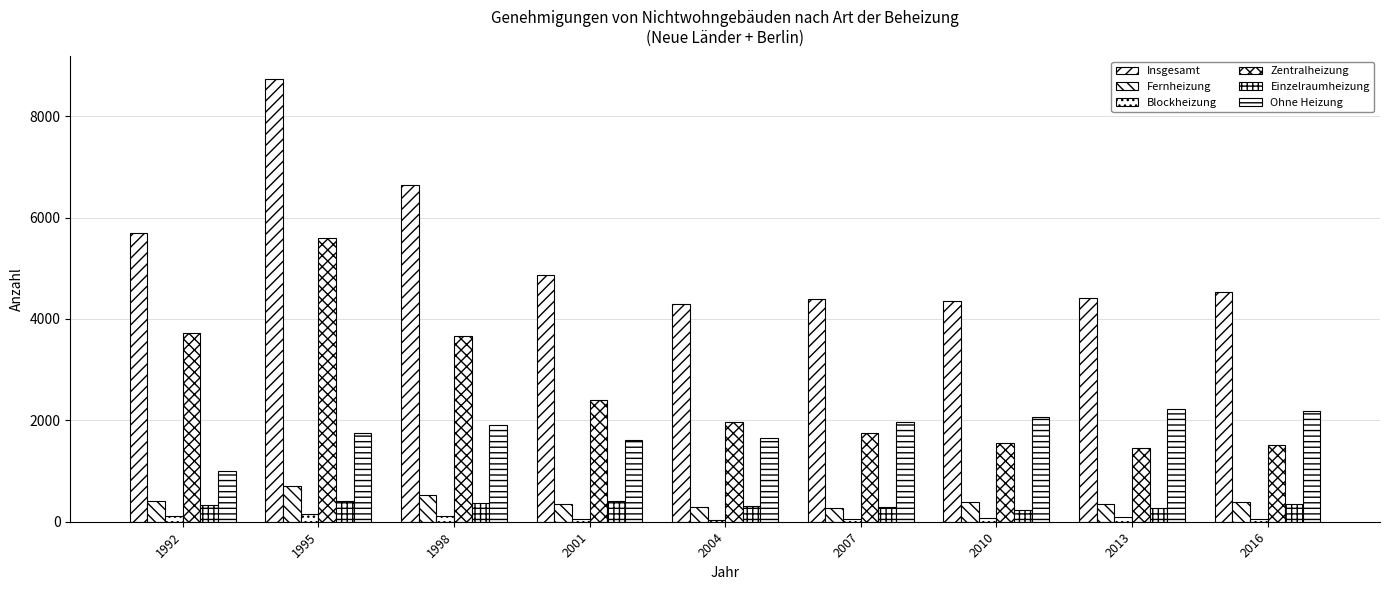

How many bars are there in total?

54